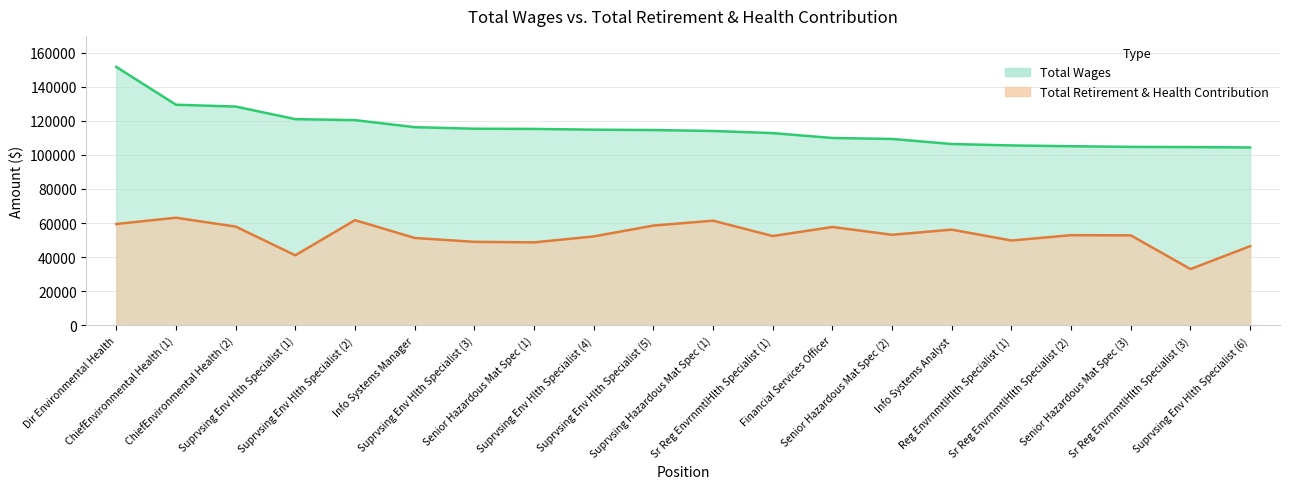

The value of Total Wages at Suprvsing Env Hlth Specialist (4) is 71228. True or false?

False